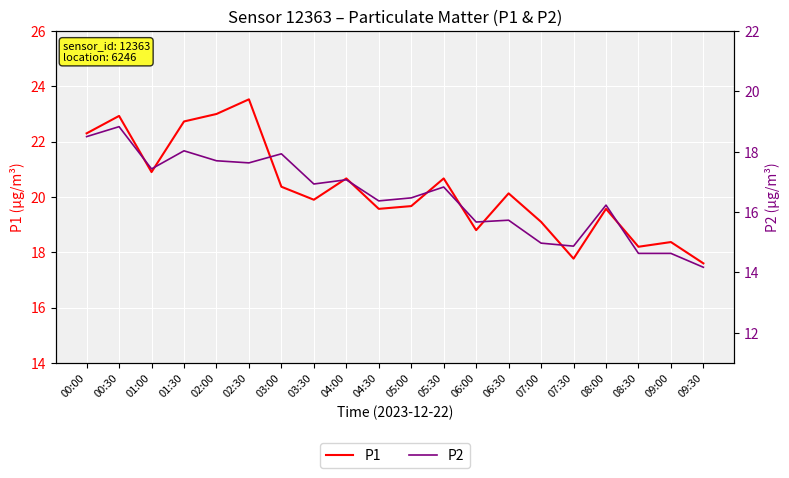

List the series in order of their overall mean, highest first.

P1, P2